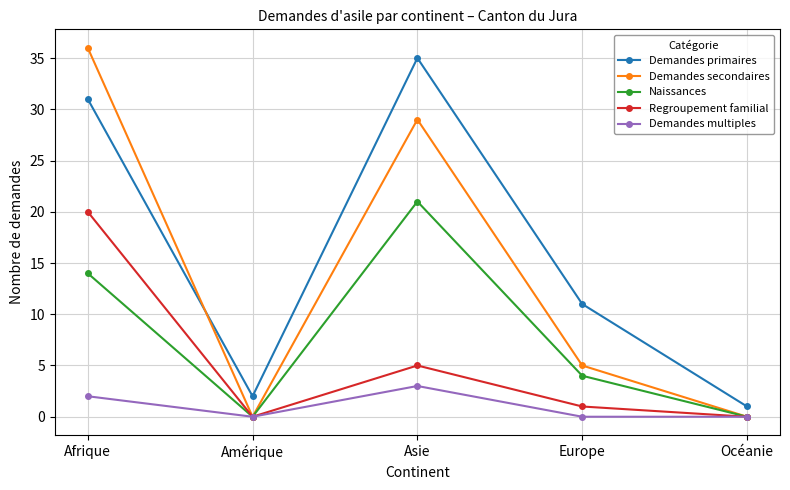

Reading right to left, list all the values displayed in this chart.

Demandes primaires: Océanie=1	Europe=11	Asie=35	Amérique=2	Afrique=31
Demandes secondaires: Océanie=0	Europe=5	Asie=29	Amérique=0	Afrique=36
Naissances: Océanie=0	Europe=4	Asie=21	Amérique=0	Afrique=14
Regroupement familial: Océanie=0	Europe=1	Asie=5	Amérique=0	Afrique=20
Demandes multiples: Océanie=0	Europe=0	Asie=3	Amérique=0	Afrique=2